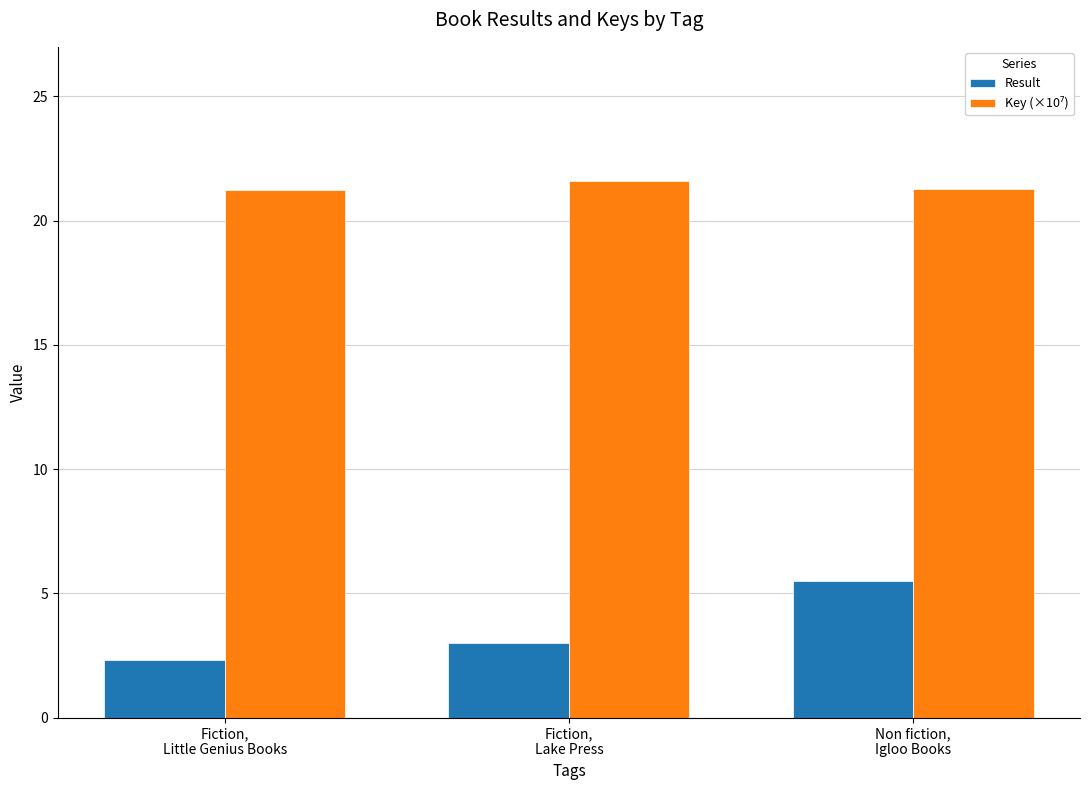

What is the smallest value displayed?

2.3